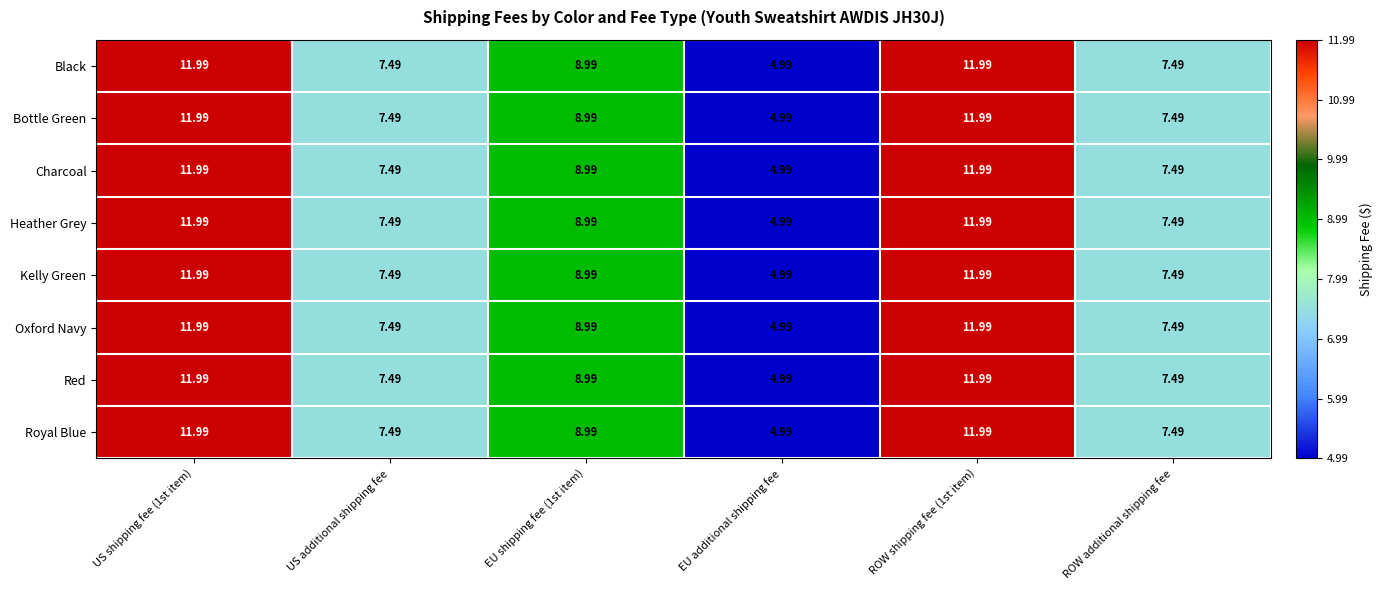

At which category does the chart reach its minimum across all series?

EU additional shipping fee